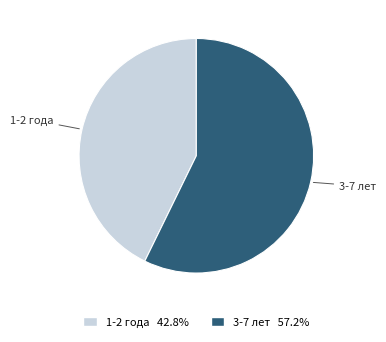

What is the ratio of the value at 1-2 года to the value at 3-7 лет?

0.7